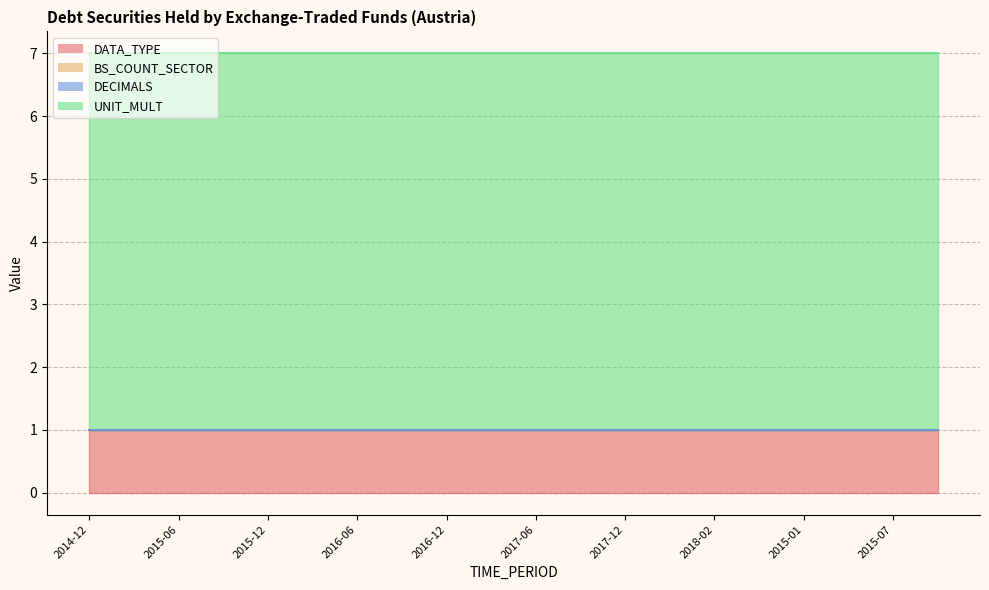

True or false: DATA_TYPE and BS_COUNT_SECTOR intersect in this chart.

False